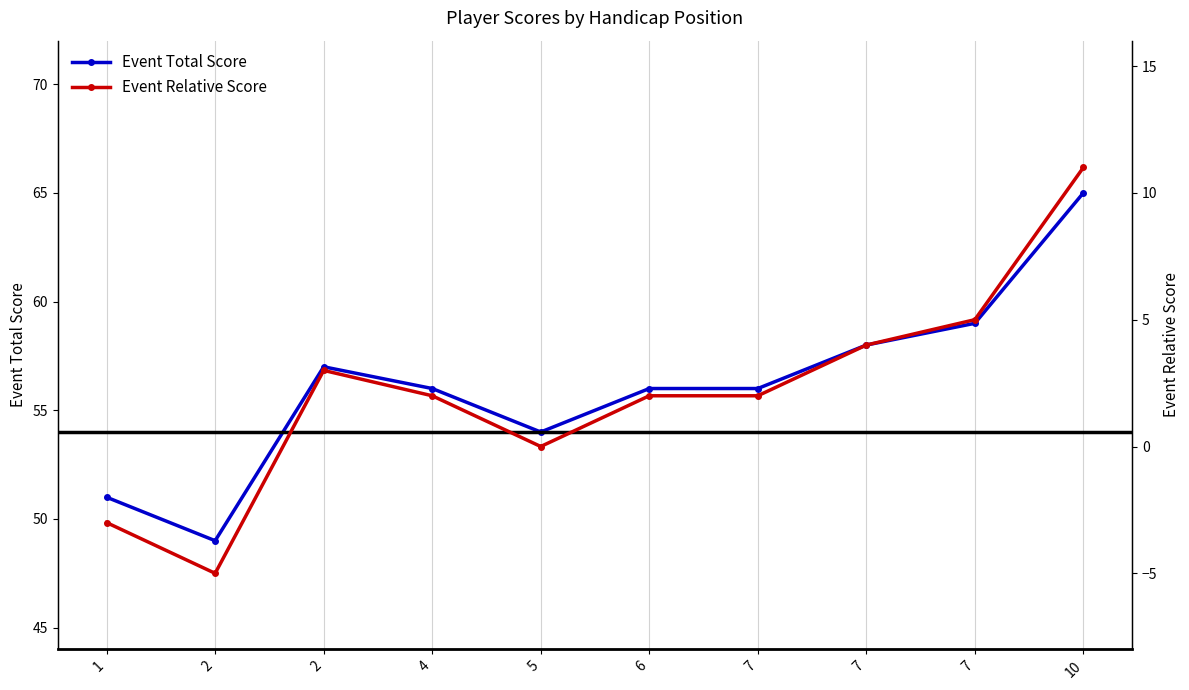

Reading left to right, transcribe all the data shown in this chart.

event_total_score: 1=51	2=49	2=57	4=56	5=54	6=56	7=56	7=58	7=59	10=65
event_relative_score: 1=-3	2=-5	2=3	4=2	5=0	6=2	7=2	7=4	7=5	10=11